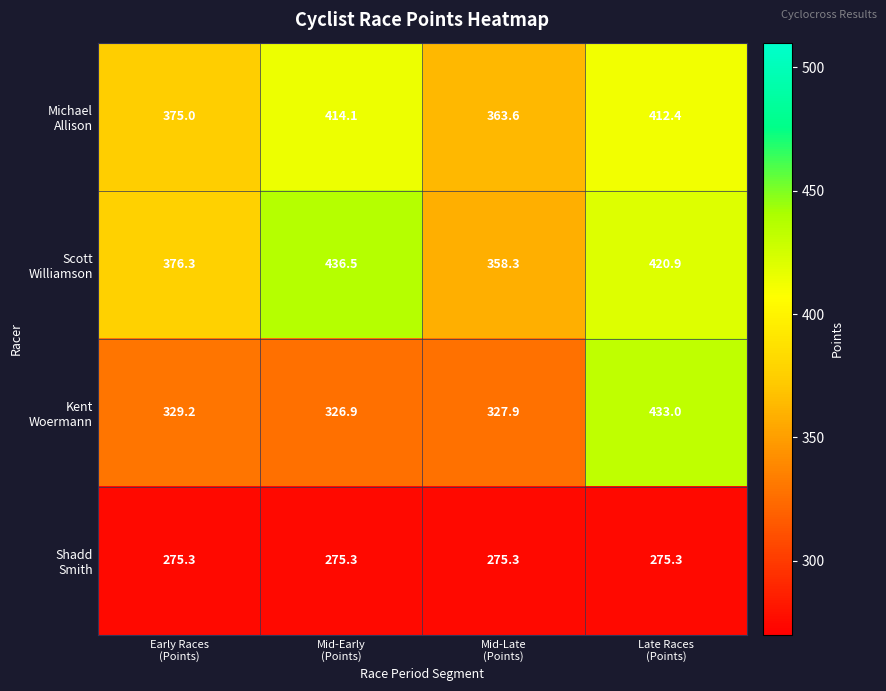

What is the smallest value displayed?

275.3